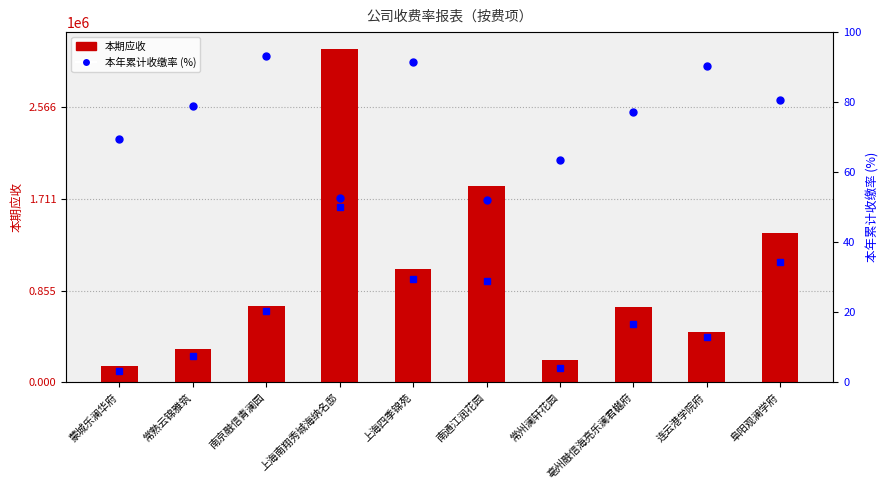

Does the chart contain stacked bars?

No